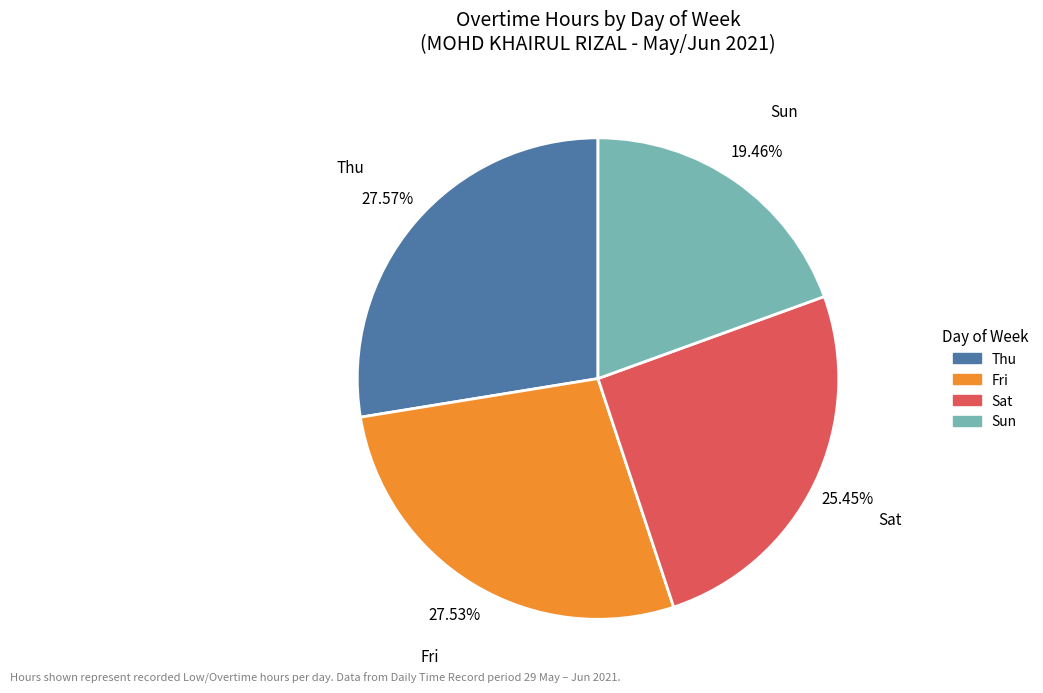

Does any single category account for the majority?

No